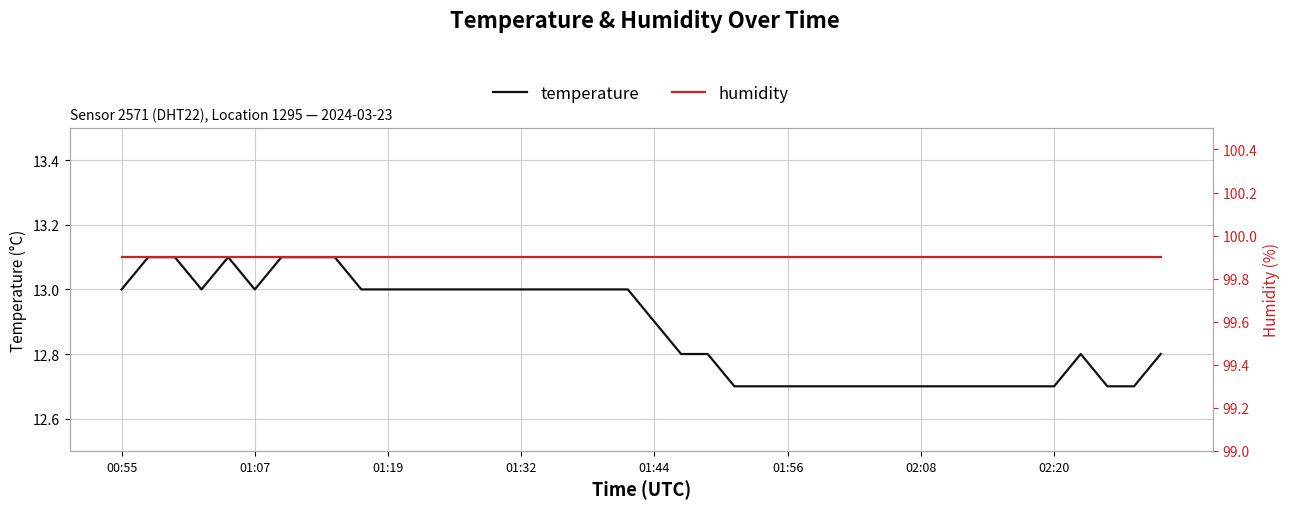

Rank the series by their average value, from highest to lowest.

humidity, temperature